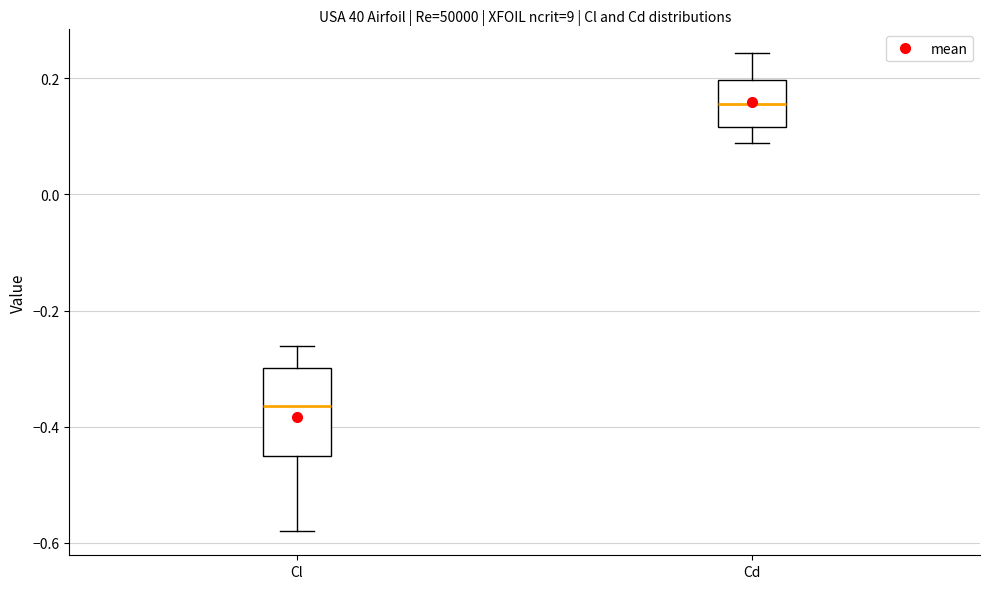

Which box's median line is the highest?

Cd